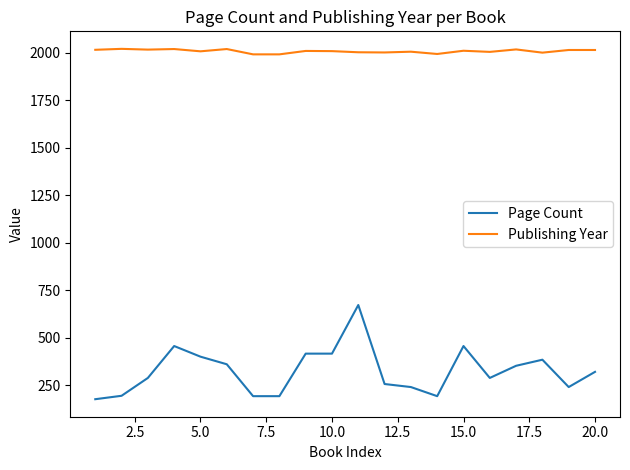

Which series has the largest total across all categories?

Publishing Year